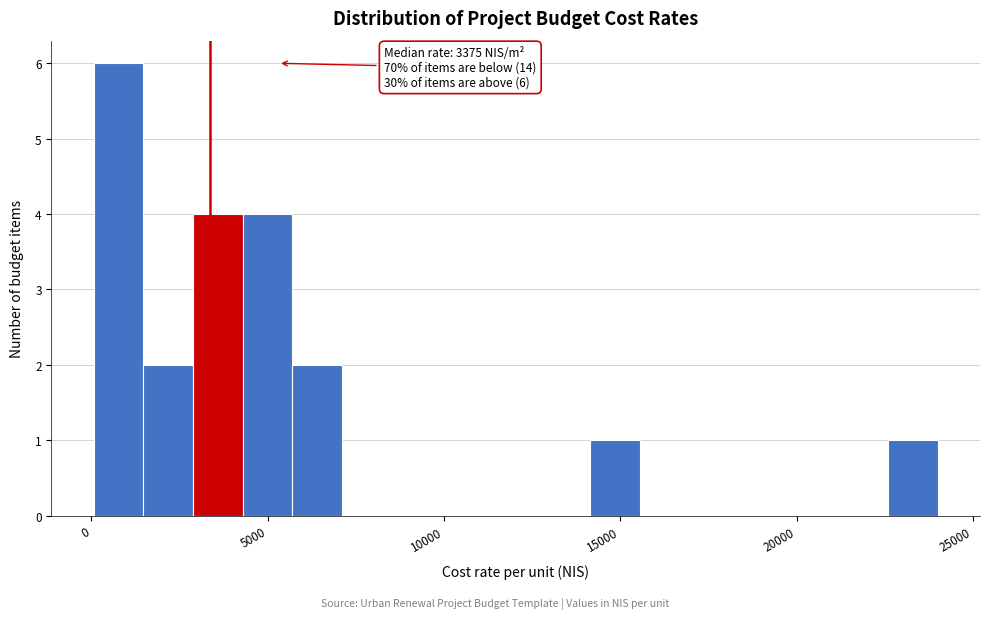

Read against the x-axis, roughly where is the centre of the tallest bar?

1000